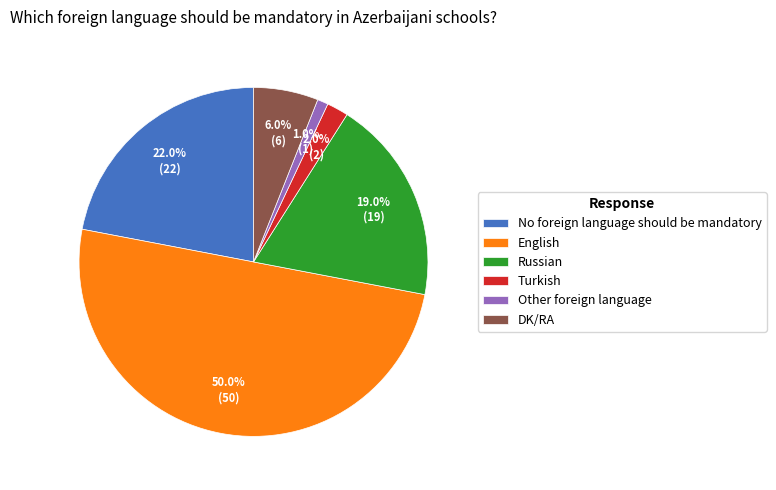

Does Turkish account for over 50% of the chart?

No